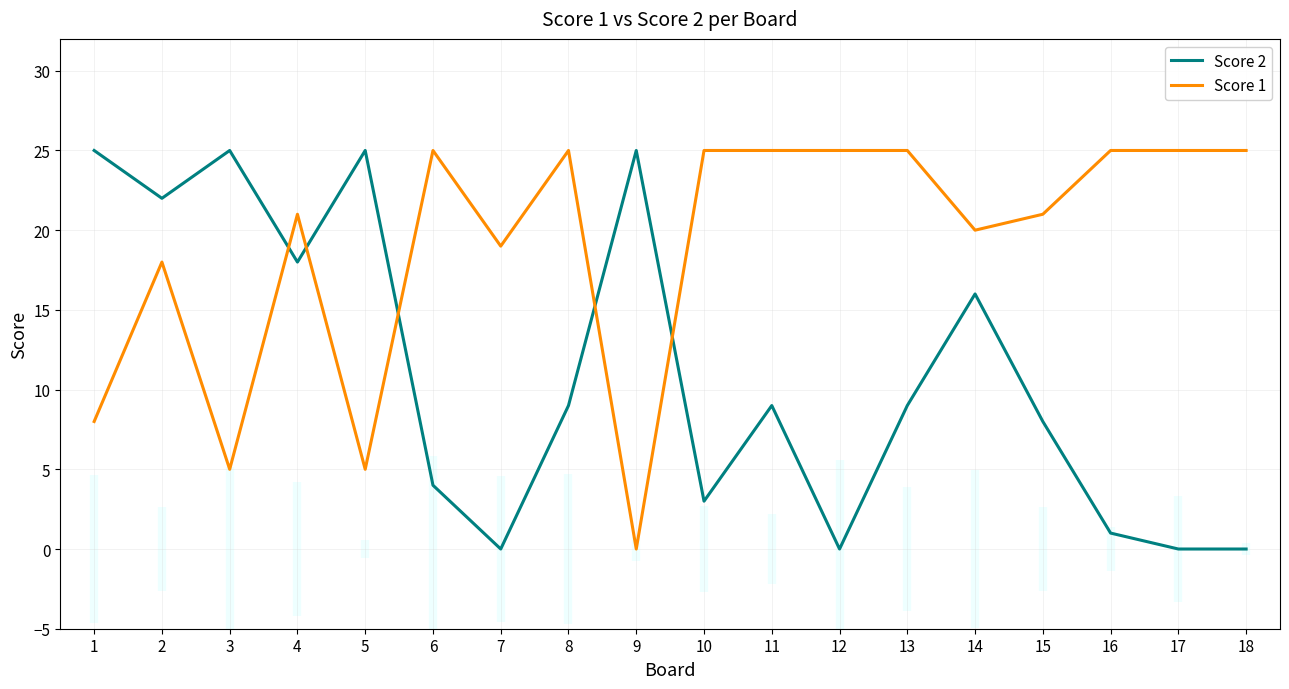

How many values in the Score 2 series exceed 9?

7